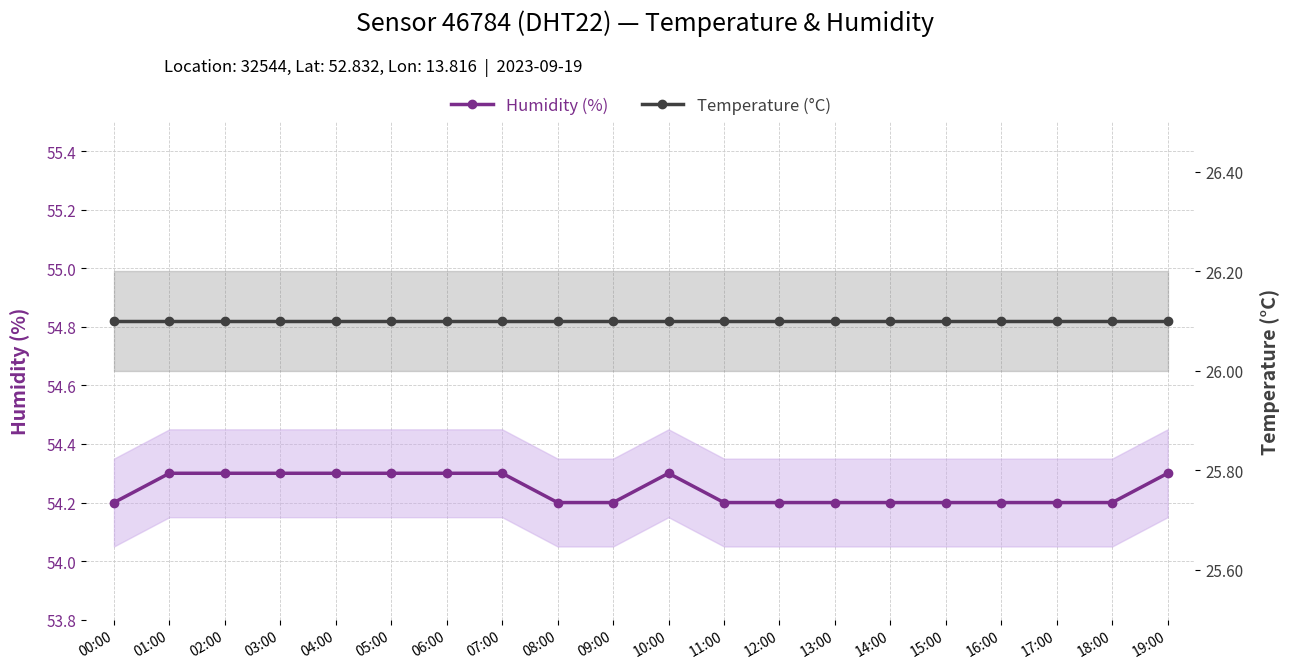

Reading left to right, extract all data points from this chart.

Humidity (%): 54.2	54.3	54.3	54.3	54.3	54.3	54.3	54.3	54.2	54.2	54.3	54.2	54.2	54.2	54.2	54.2	54.2	54.2	54.2	54.3
Temperature (°C): 26.1	26.1	26.1	26.1	26.1	26.1	26.1	26.1	26.1	26.1	26.1	26.1	26.1	26.1	26.1	26.1	26.1	26.1	26.1	26.1